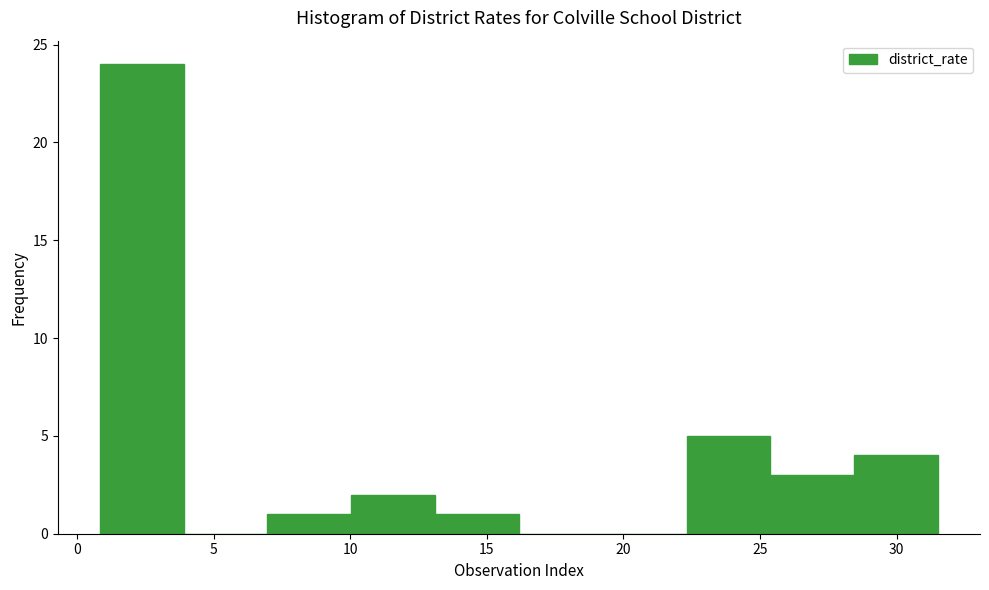

Over which range of the x-axis is the bar tallest?

1.0 to 4.0